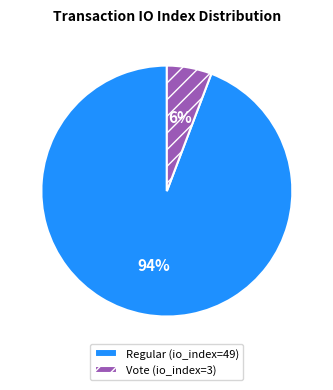

To the nearest percent, what portion does Vote (io_index=3) represent?

6%